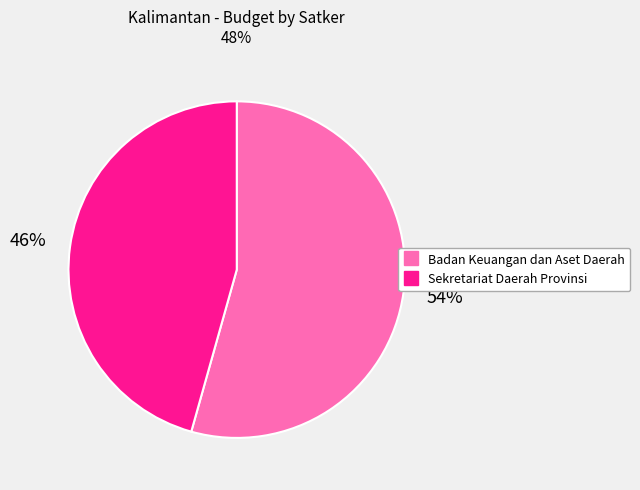

Is there a majority slice in this chart?

Yes